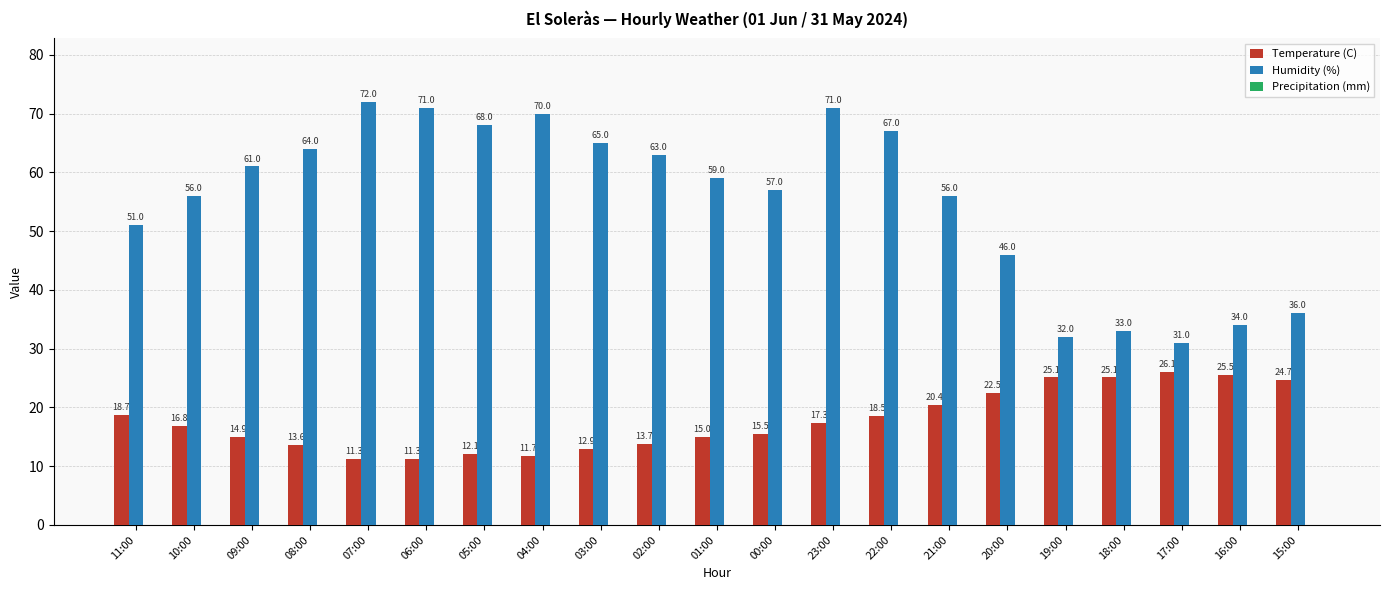

How many data points does each series have?

21